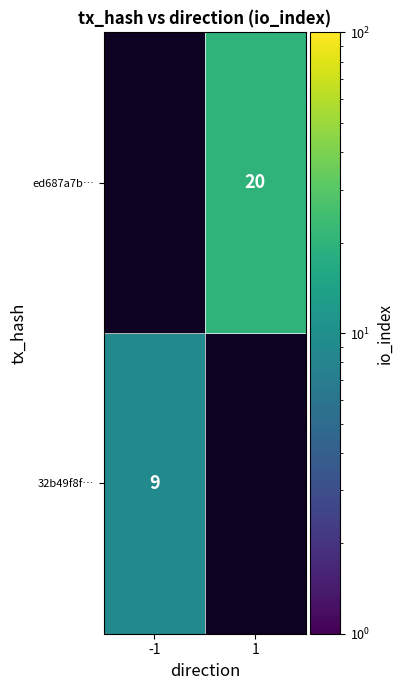

True or false: ed687a7b… has a value of 20 at 1.

True